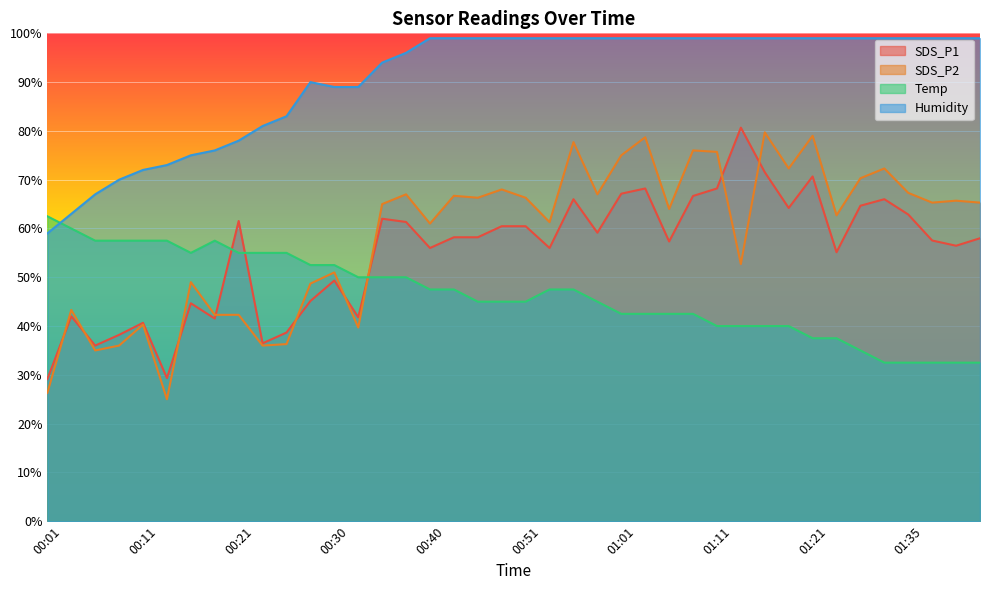

Is the value of SDS_P2 at 01:01 greater than the value of Humidity at 01:21?

No